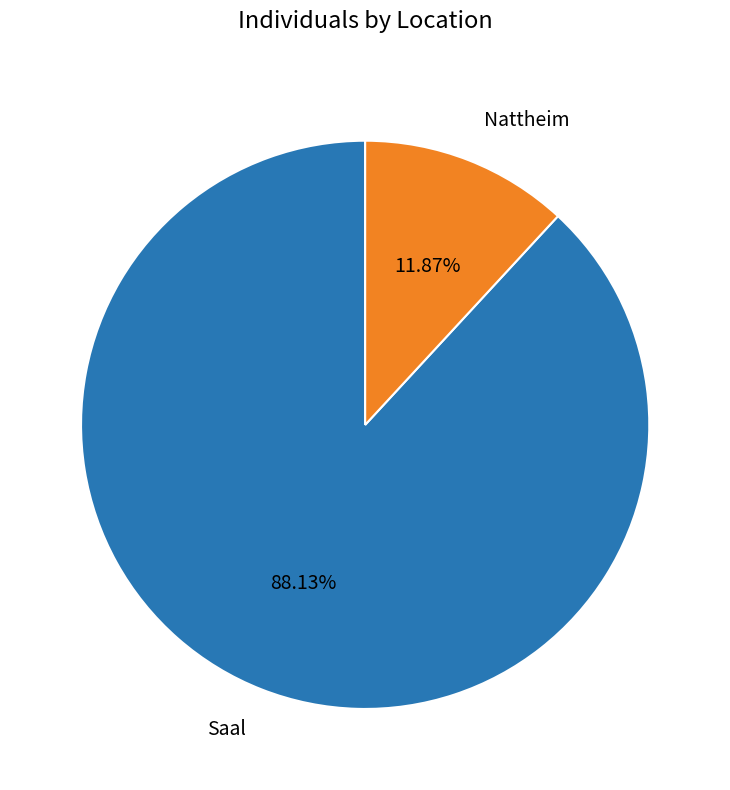

Is there a majority slice in this chart?

Yes